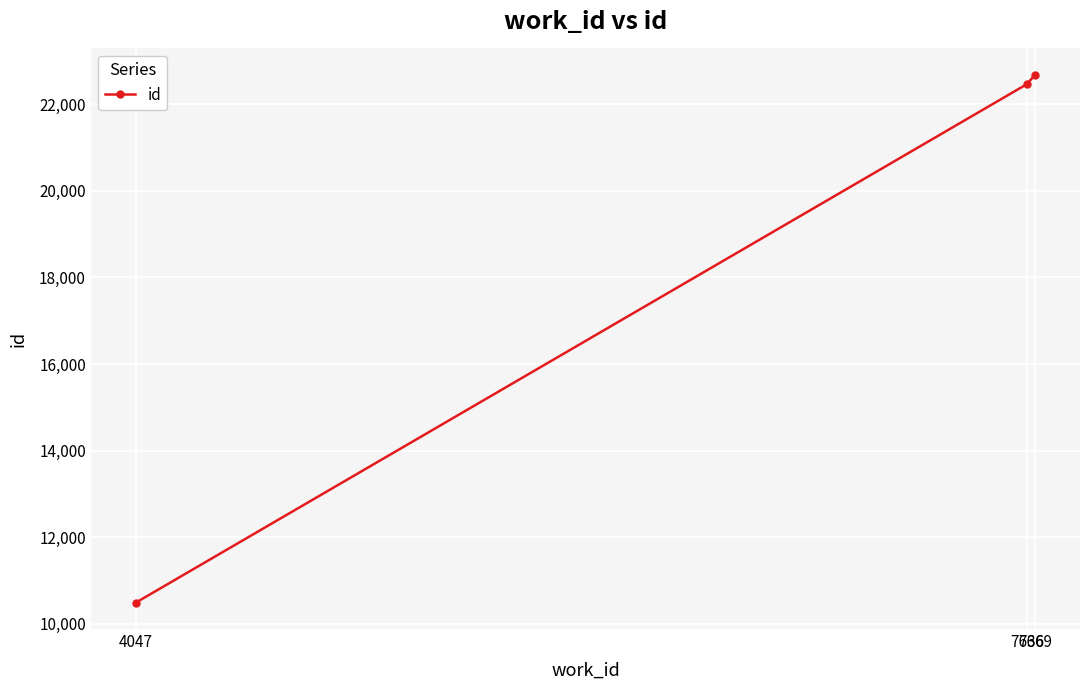

List the labels in order of value, largest first.

7669, 7636, 4047